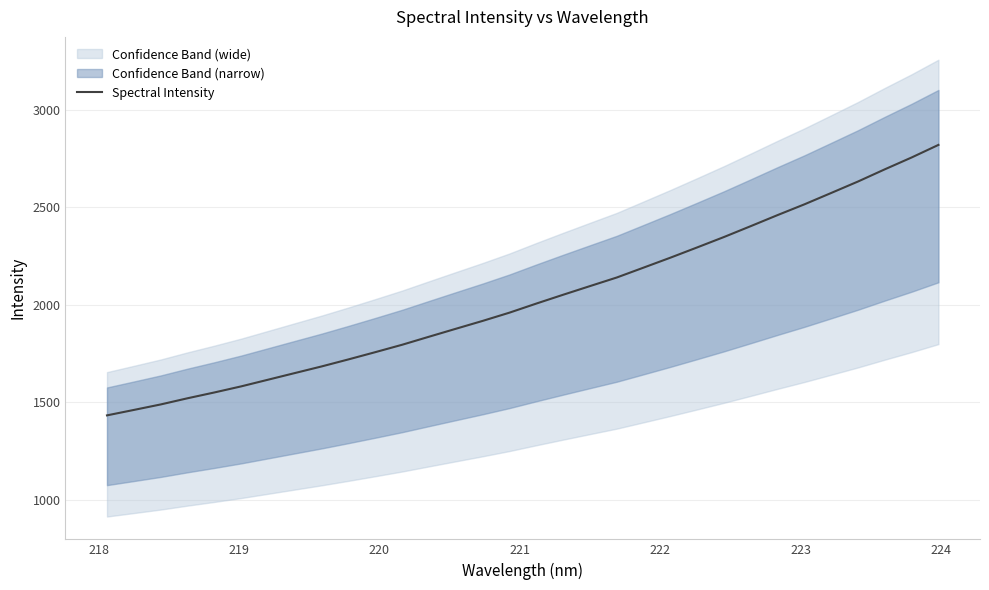

How many values exceed 2005?

16